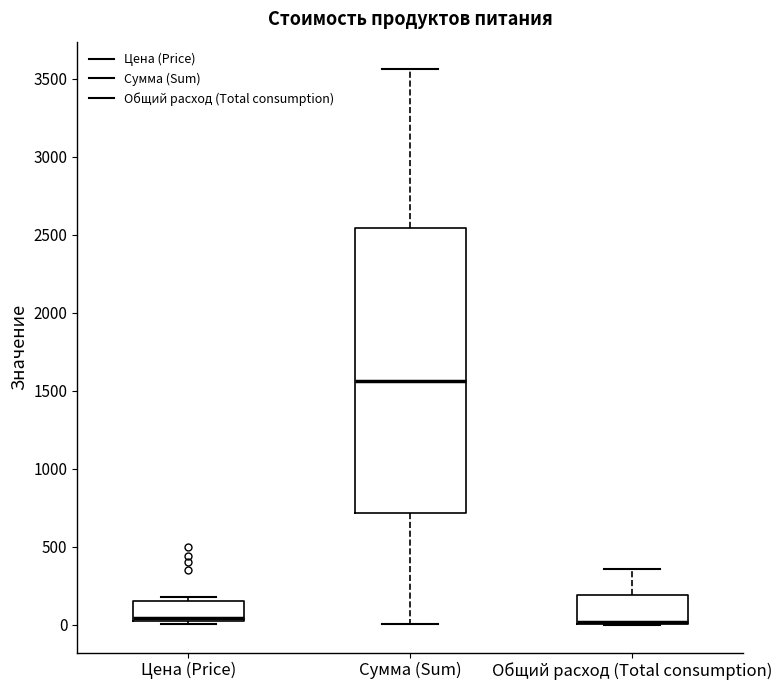

Reading left to right, read every box against the y-axis: the position of its median line, the range the box covers, and the ends of its whiskers. The values are not printed on the chart, so give them approximately, as read against the axis.

Цена (Price): median 50, box 0 to 150, whiskers 0 (just below the box's lower edge) to 200
Сумма (Sum): median 1550, box 700 to 2550, whiskers 0 to 3550
Общий расход (Total consumption): median 0 (drawn on the box's lower edge), box 0 to 200, whiskers 0 to 350